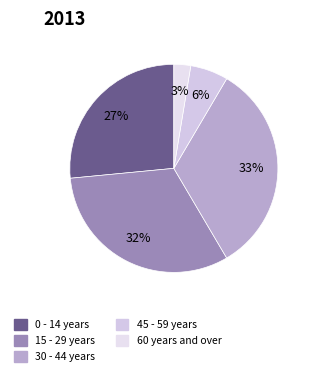

How many segments does this pie chart have?

5